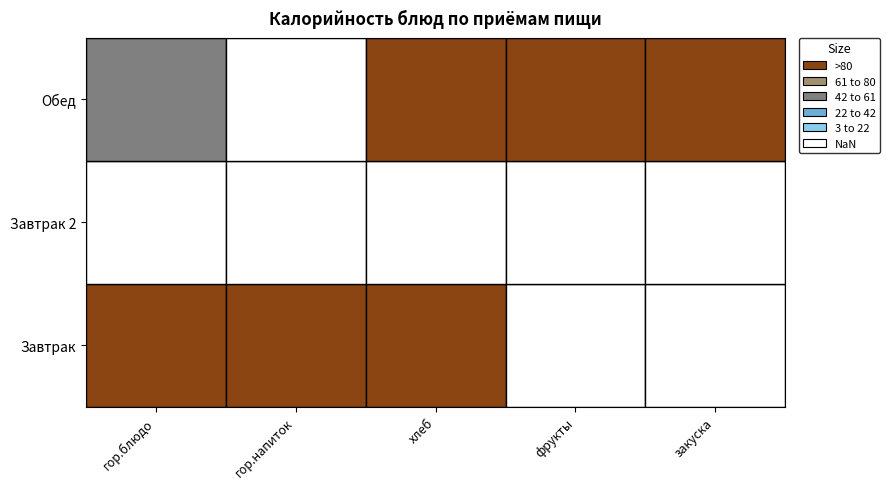

At which category is the sum across all series the highest?

хлеб